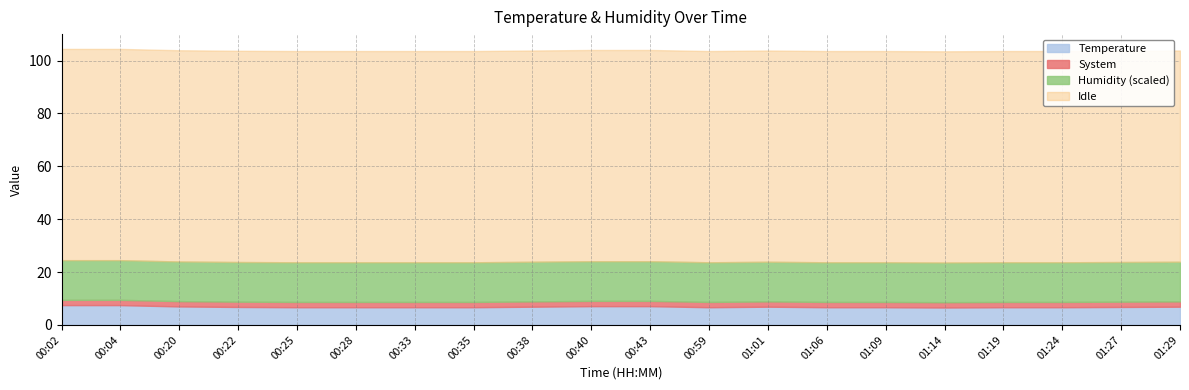

How many interior local peaks does the Temperature series have?

1